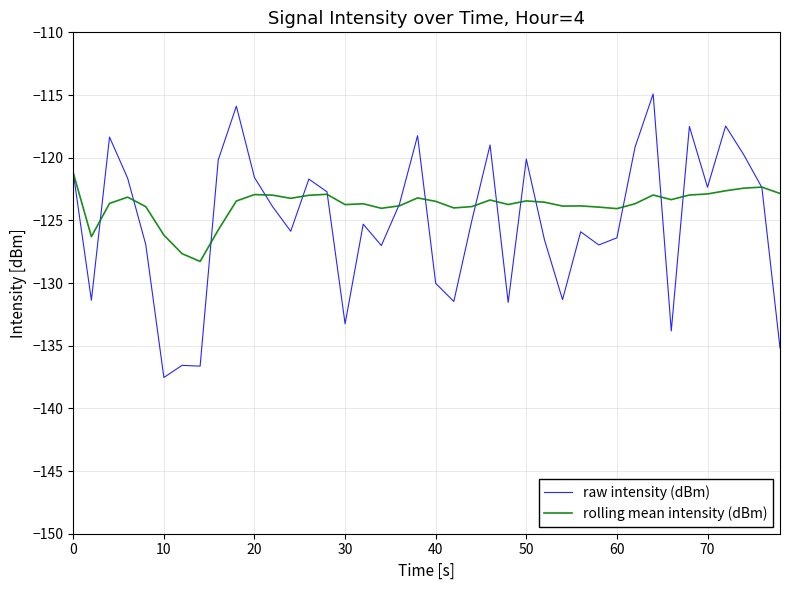

Which series has the largest range (max minus min)?

raw intensity (dBm)